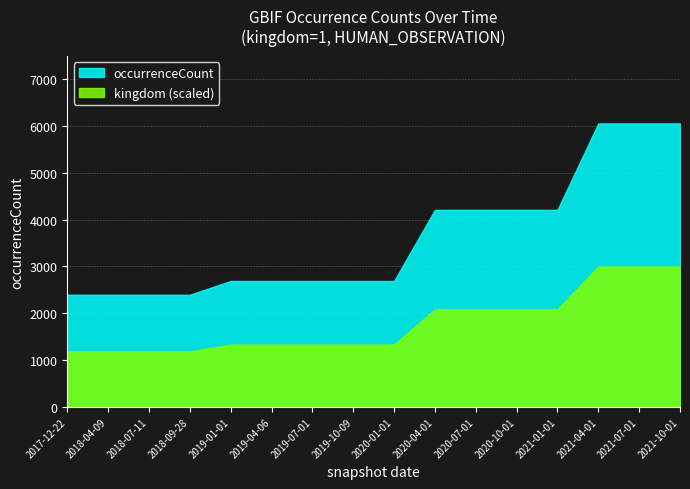

How many lines are shown in the chart?

2